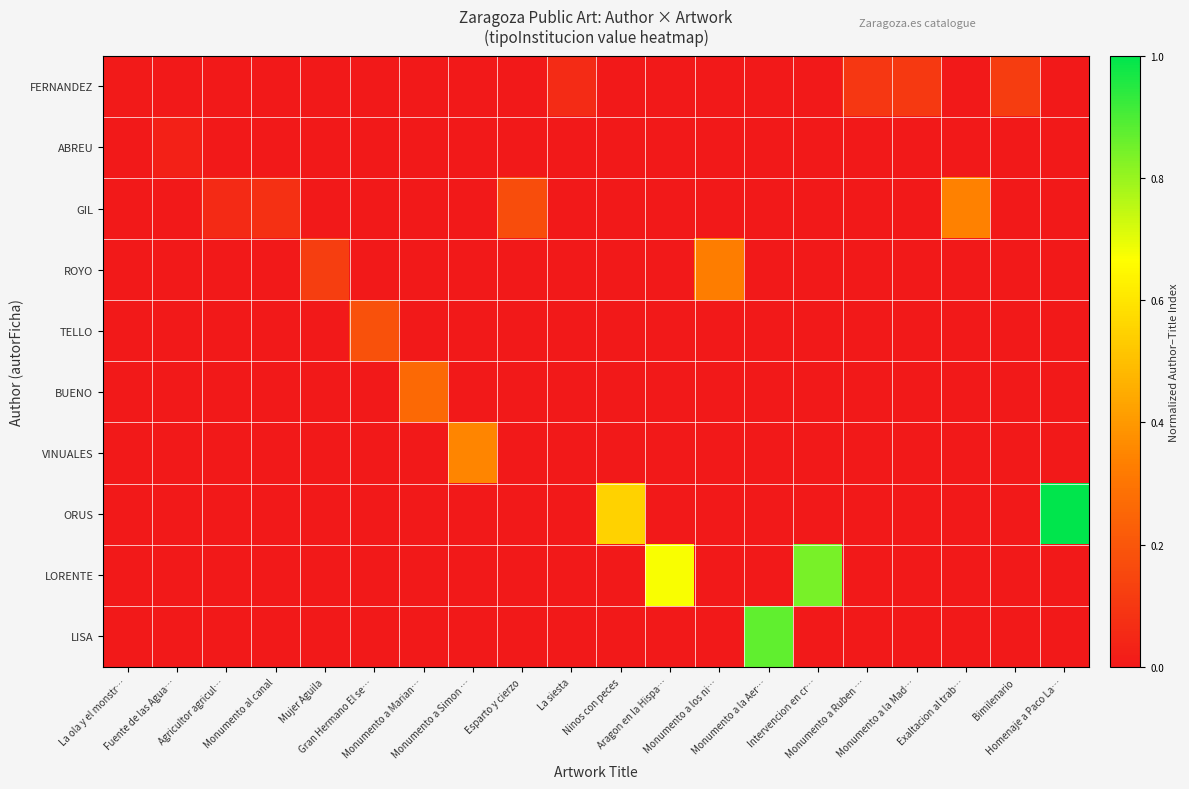

Which label corresponds to the largest value in the chart?

Homenaje a Paco La…